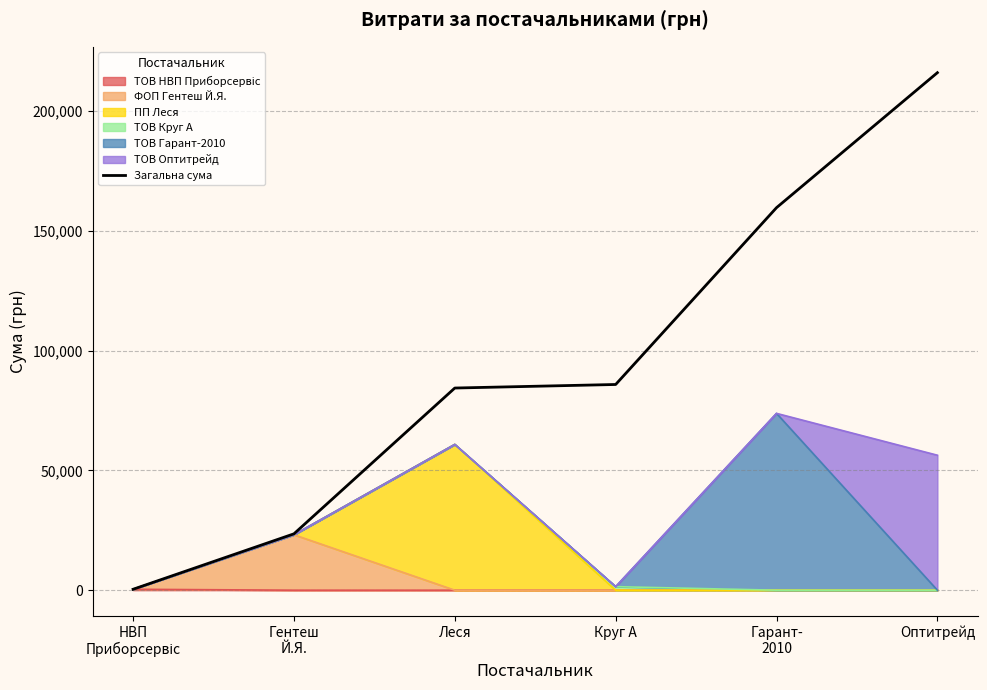

How many lines are shown in the chart?

1